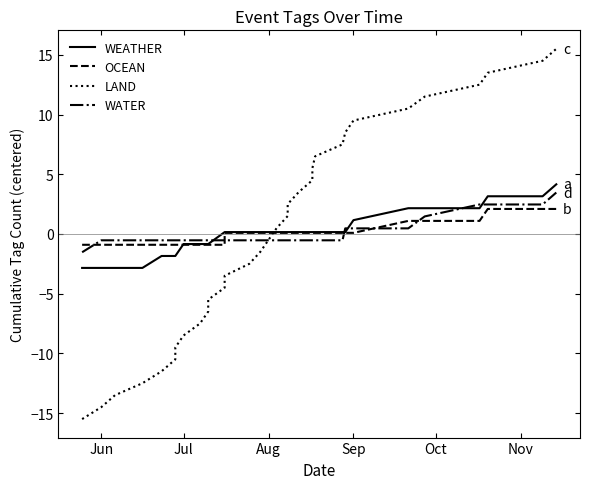

True or false: OCEAN has more than 1 interior local peaks.

False